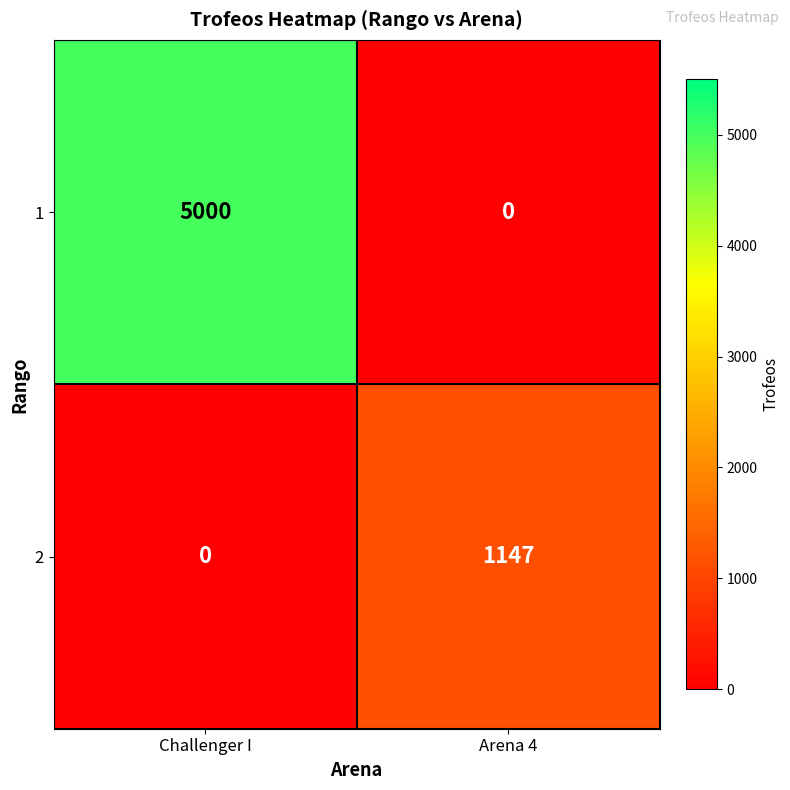

What is the total value across all series at Arena 4?

1147